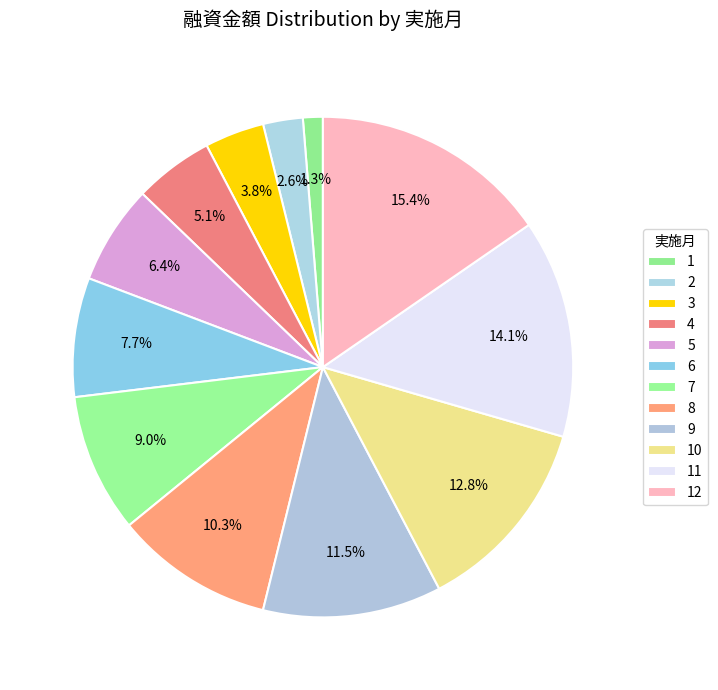

Which category has the smallest portion of the pie?

1